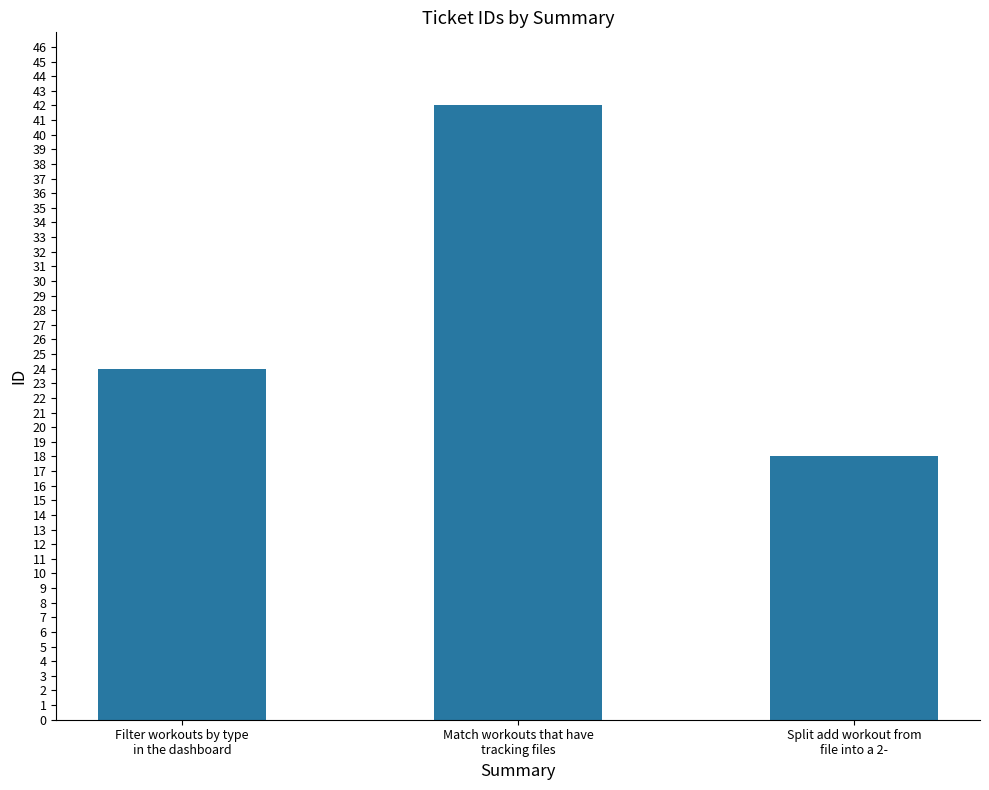

How many distinct data groups are displayed?

1